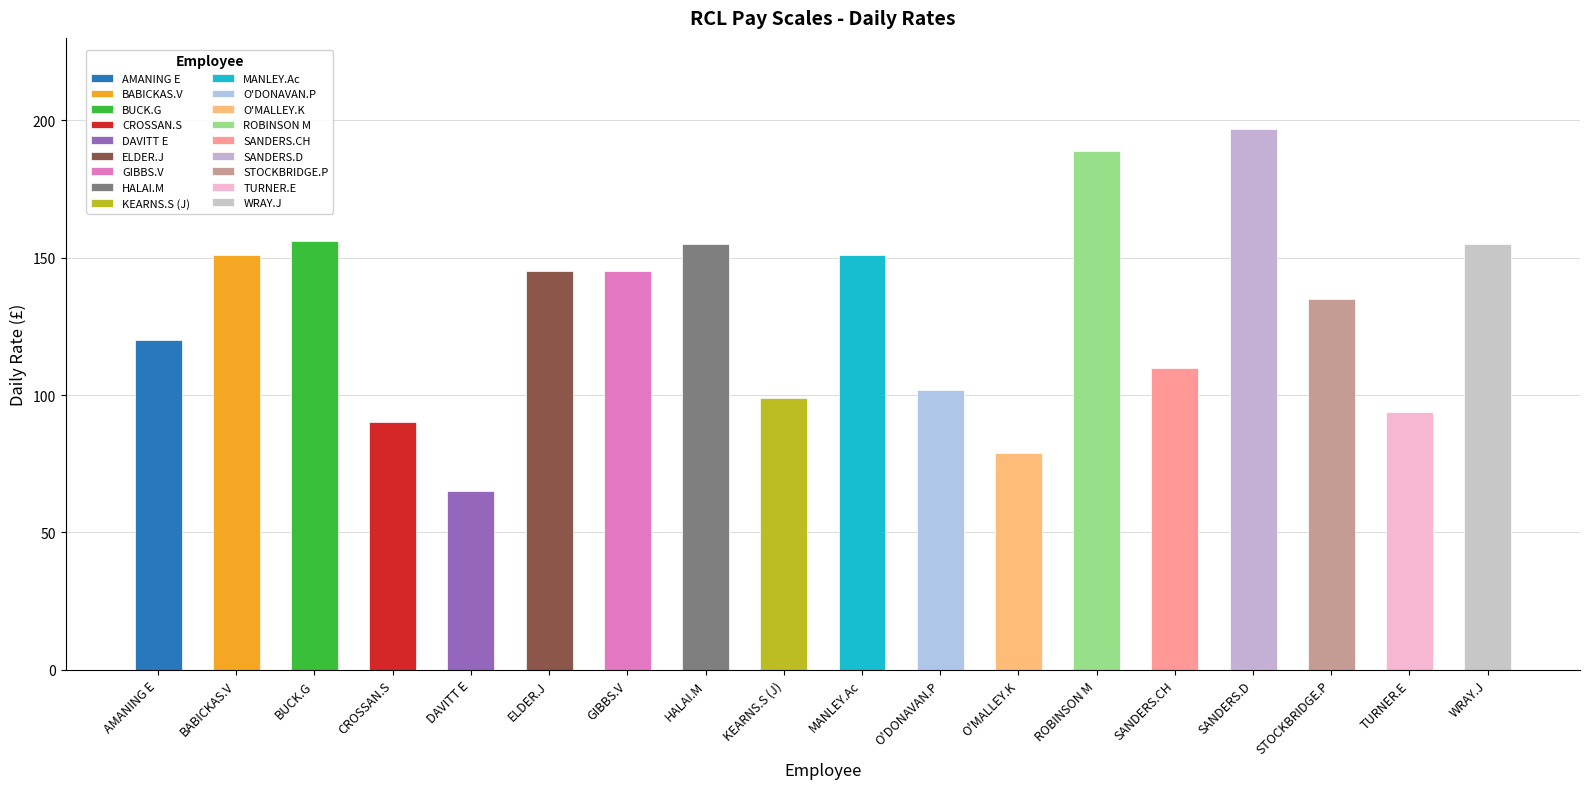

Reading left to right, extract all data points from this chart.

AMANING E=120	BABICKAS.V=151	BUCK.G=156	CROSSAN.S=90	DAVITT E=65	ELDER.J=145	GIBBS.V=145	HALAI.M=155	KEARNS.S (J)=99	MANLEY.Ac=151	O'DONAVAN.P=102	O'MALLEY.K=79	ROBINSON M=189	SANDERS.CH=110	SANDERS.D=197	STOCKBRIDGE.P=135	TURNER.E=94	WRAY.J=155